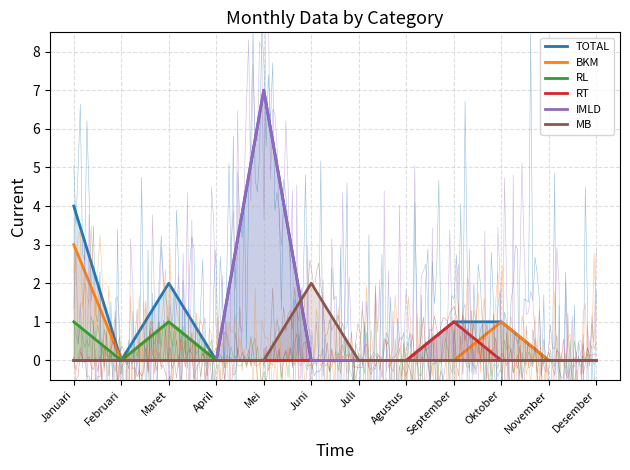

Which series has the largest total across all categories?

TOTAL